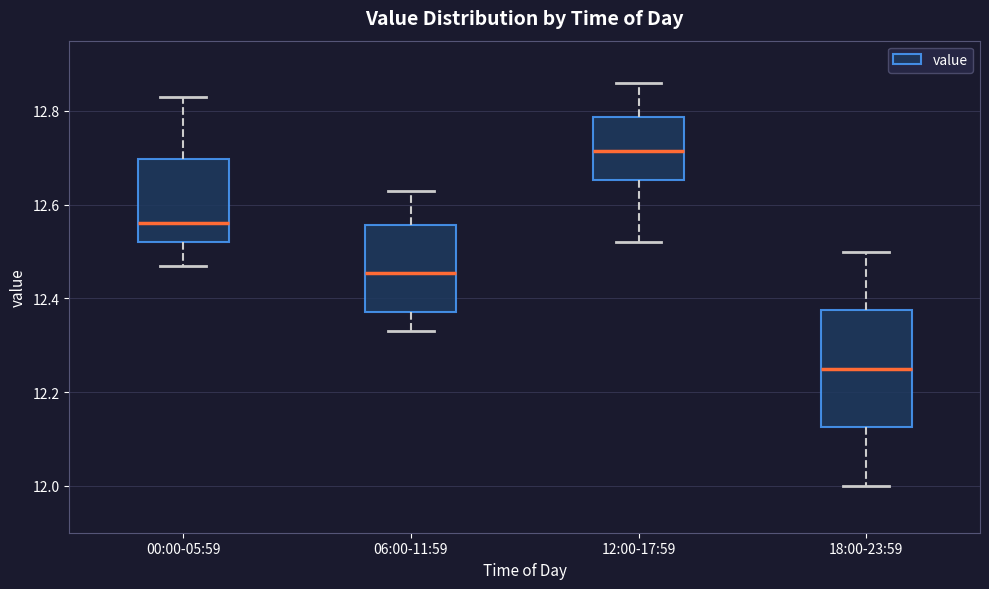

Reading left to right, read every box against the y-axis: the position of its median line, the range the box covers, and the ends of its whiskers. The values are not printed on the chart, so give them approximately, as read against the axis.

00:00-05:59: median 12.56, box 12.52 to 12.70, whiskers 12.48 to 12.84
06:00-11:59: median 12.46, box 12.38 to 12.56, whiskers 12.34 to 12.64
12:00-17:59: median 12.72, box 12.66 to 12.78, whiskers 12.52 to 12.86
18:00-23:59: median 12.26, box 12.12 to 12.38, whiskers 12.00 to 12.50